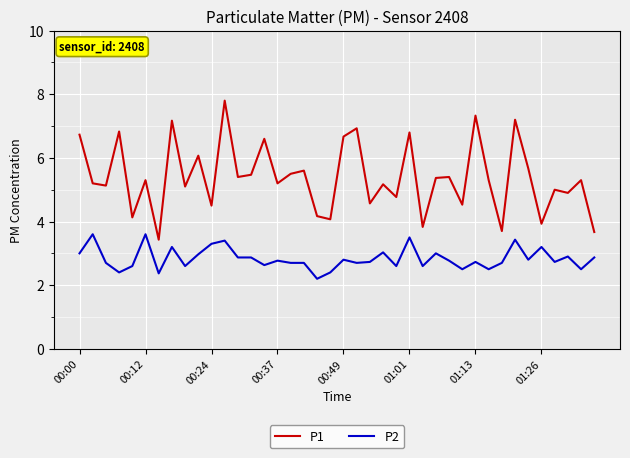

What is the minimum value shown in the chart?

2.2